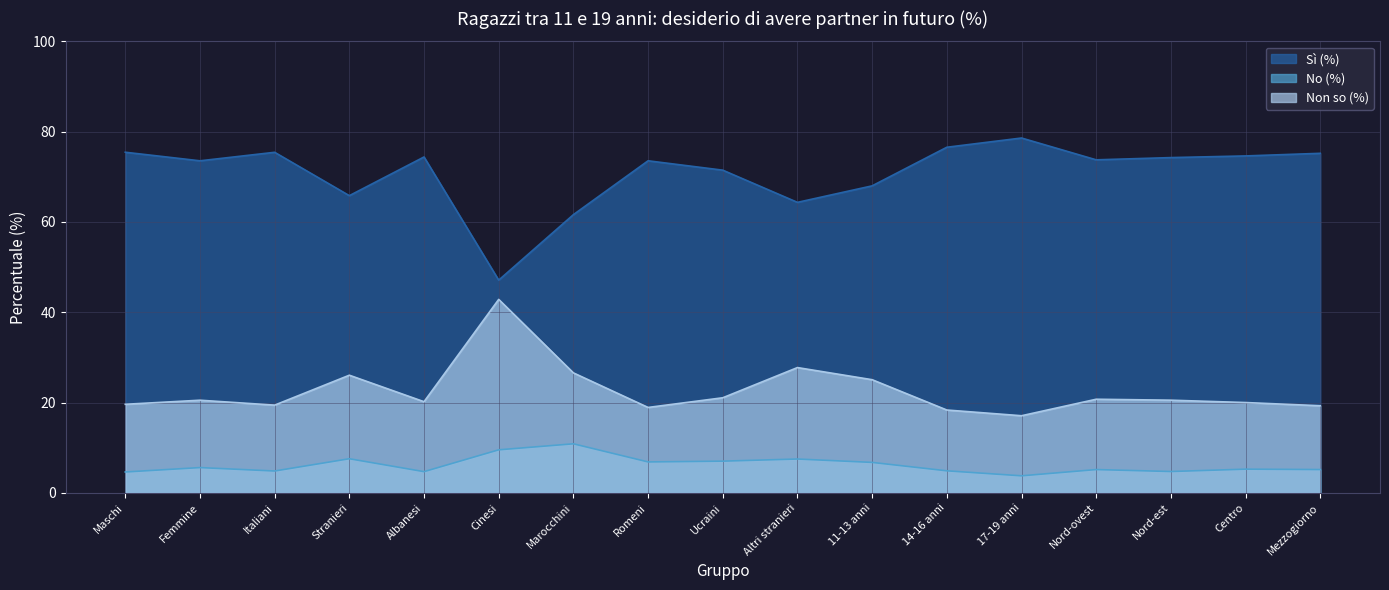

How many values in the Sì (%) series exceed 73?

11